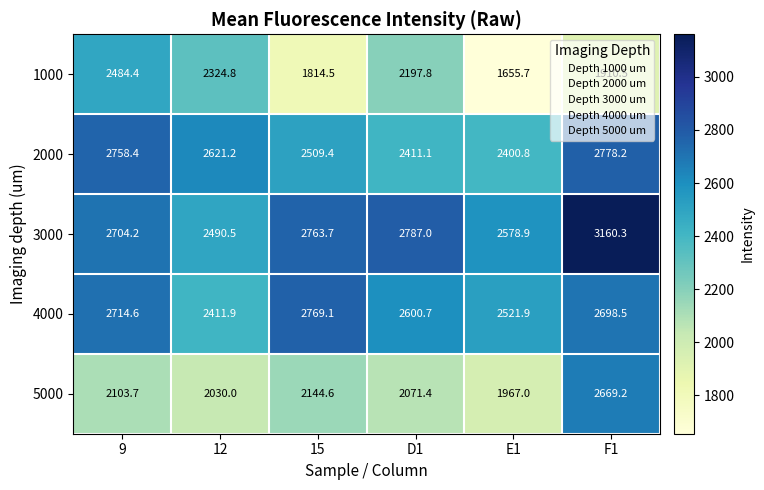

At which category is the sum across all series the highest?

F1